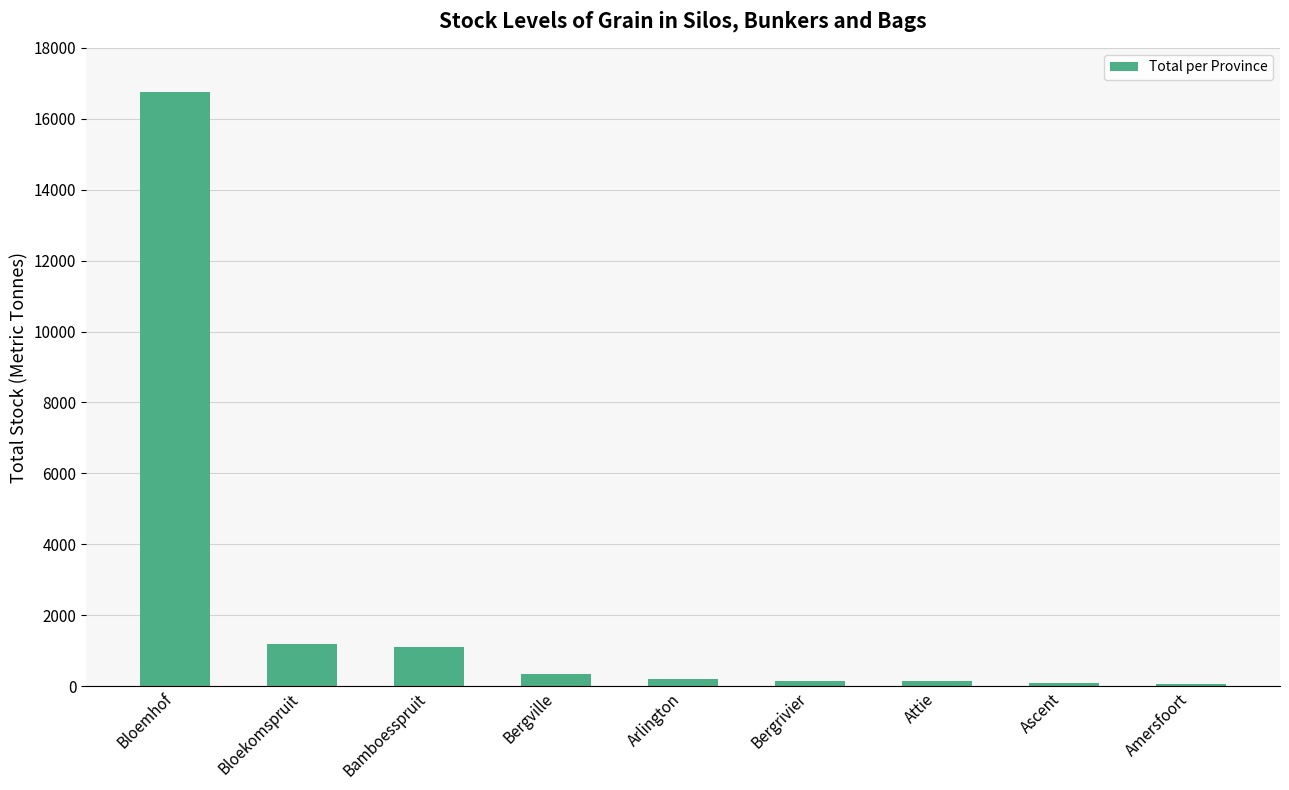

What is the difference between the values at Bloemhof and Bloekomspruit?

15550